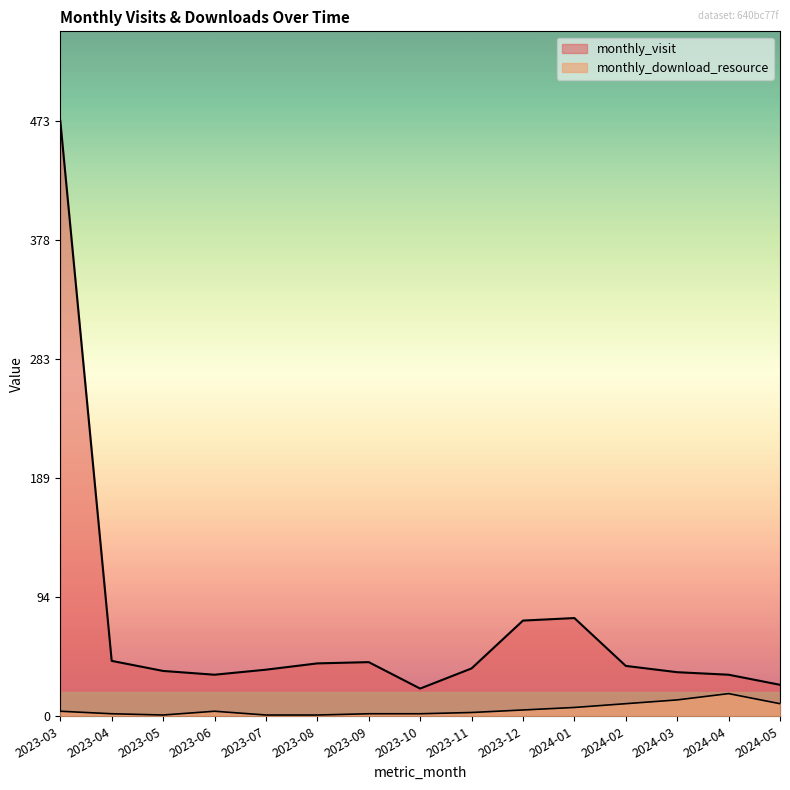

At which category is the sum across all series the highest?

2023-03